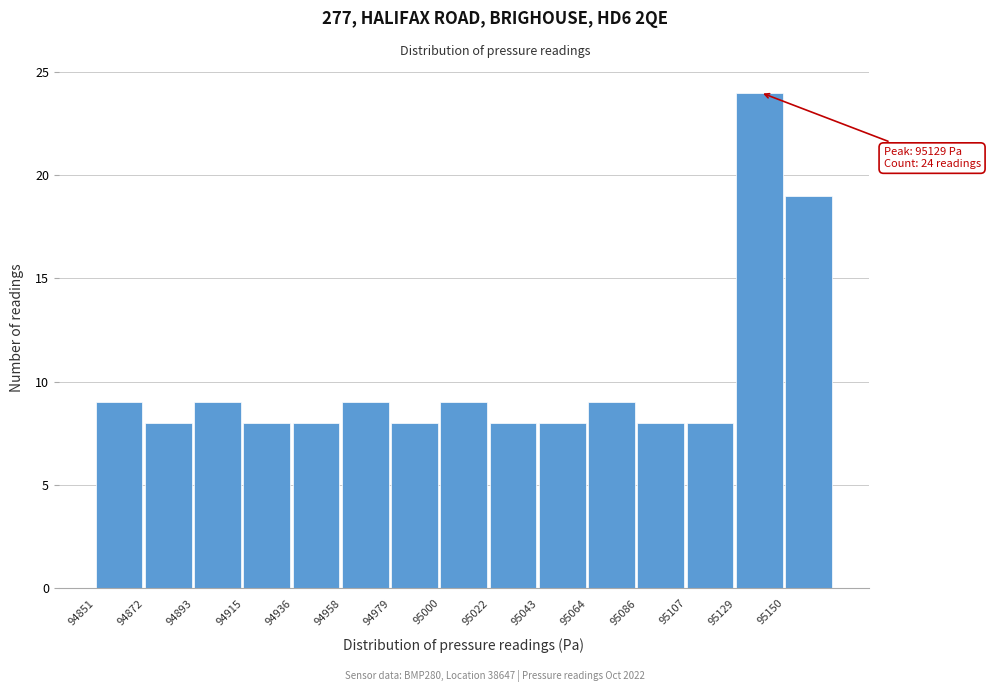

Which range on the x-axis has the tallest bar?

95130 to 95150